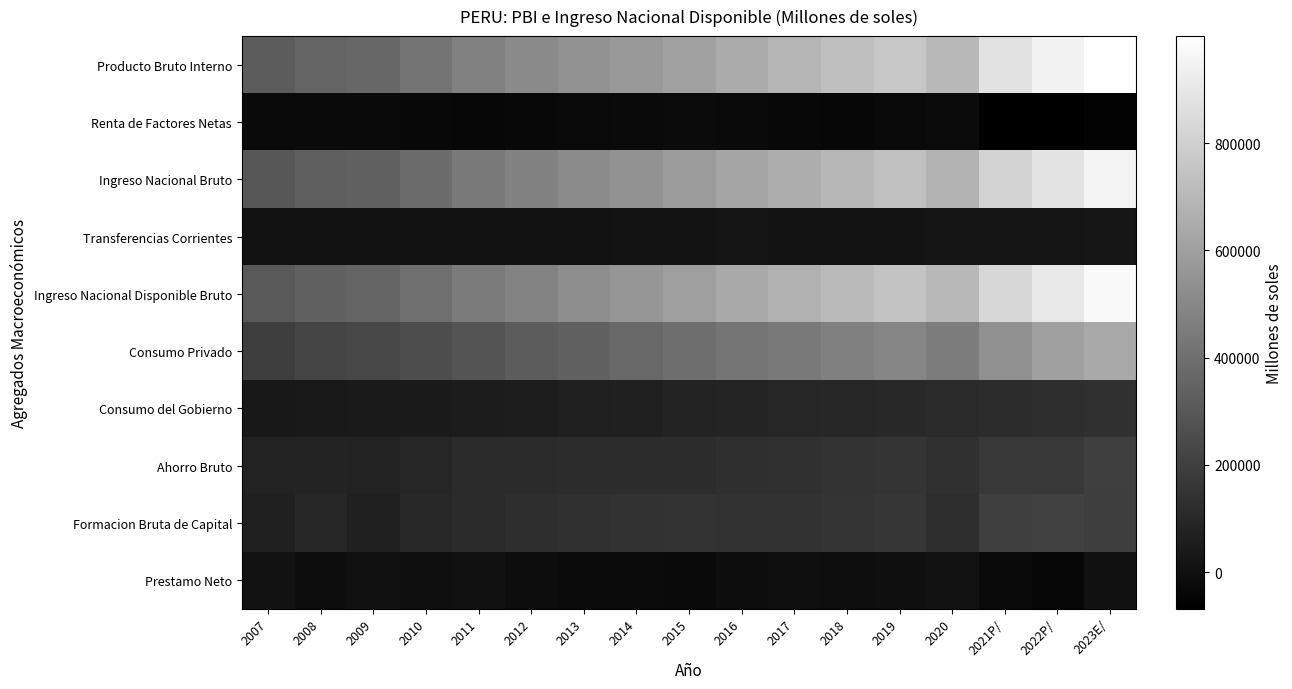

How many data points does each series have?

17